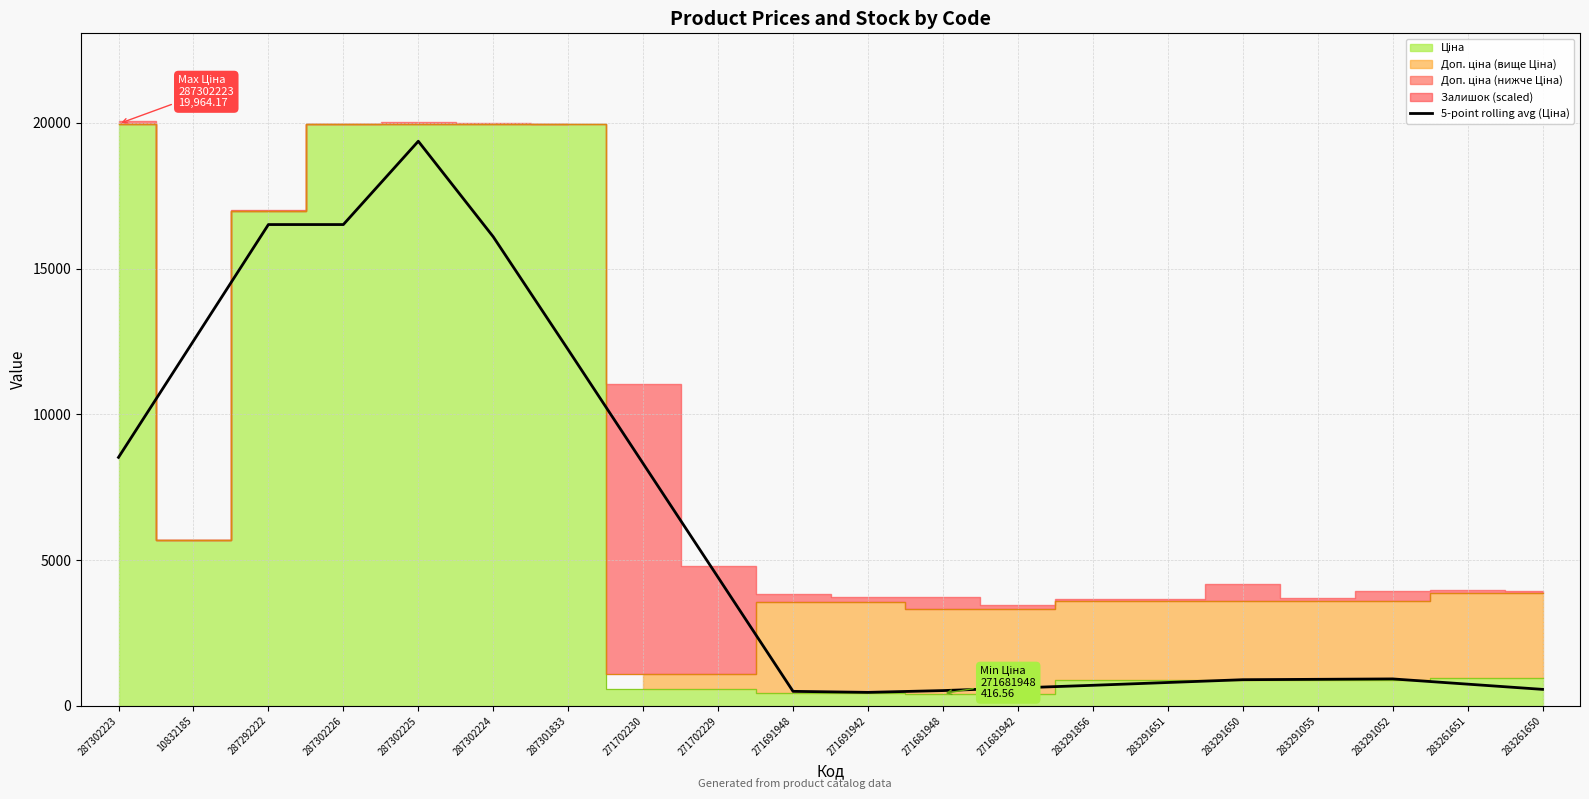

Reading left to right, extract all data points from this chart.

287302223=8522.9	10832185=12515.7	287292222=16508.5	287302226=16508.5	287302225=19366.6	287302224=16089.3	287301833=12214.5	271702230=8310.3	271702229=4406.0	271691948=496.5	271691942=461.9	271681948=523.1	271681942=613.6	283291856=704.2	283291651=800.0	283291650=895.9	283291055=909.4	283291052=922.9	283261651=743.8	283261650=564.6